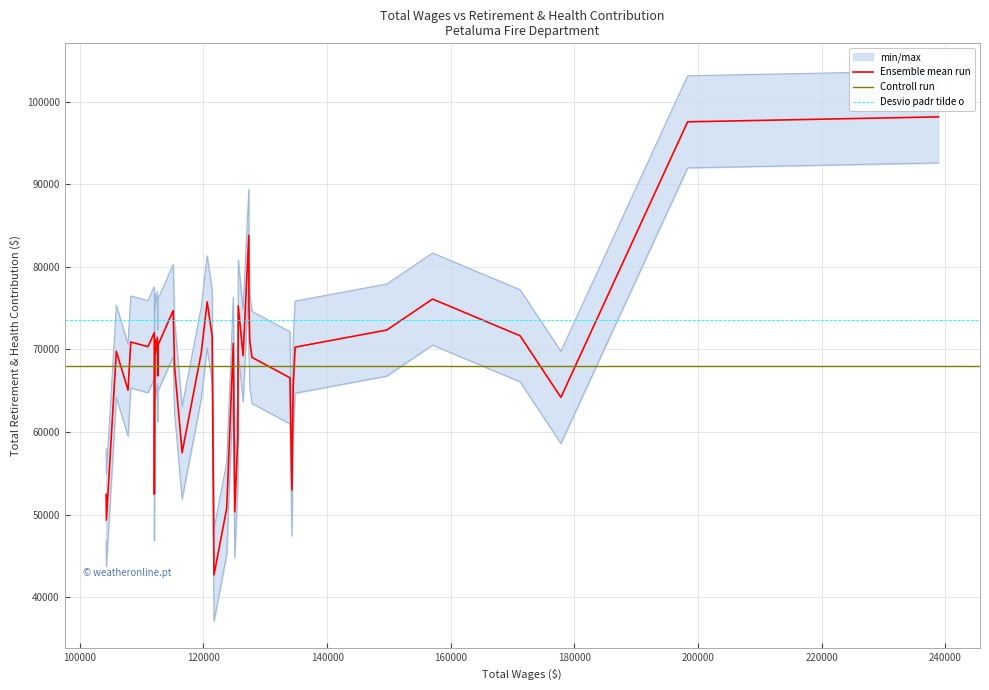

Where is the first local minimum?

2